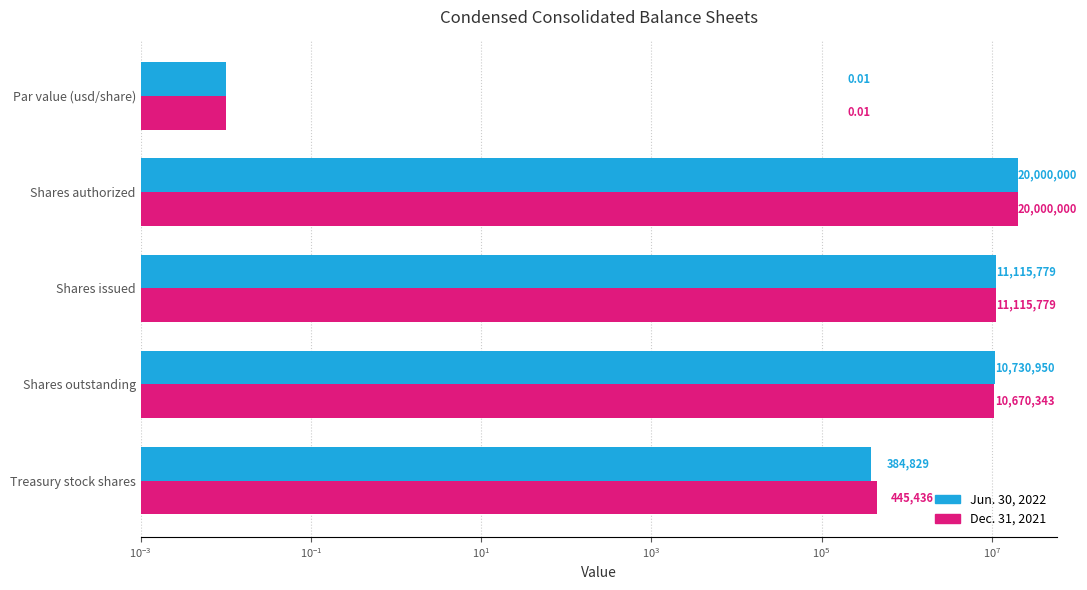

How many data points does each series have?

5